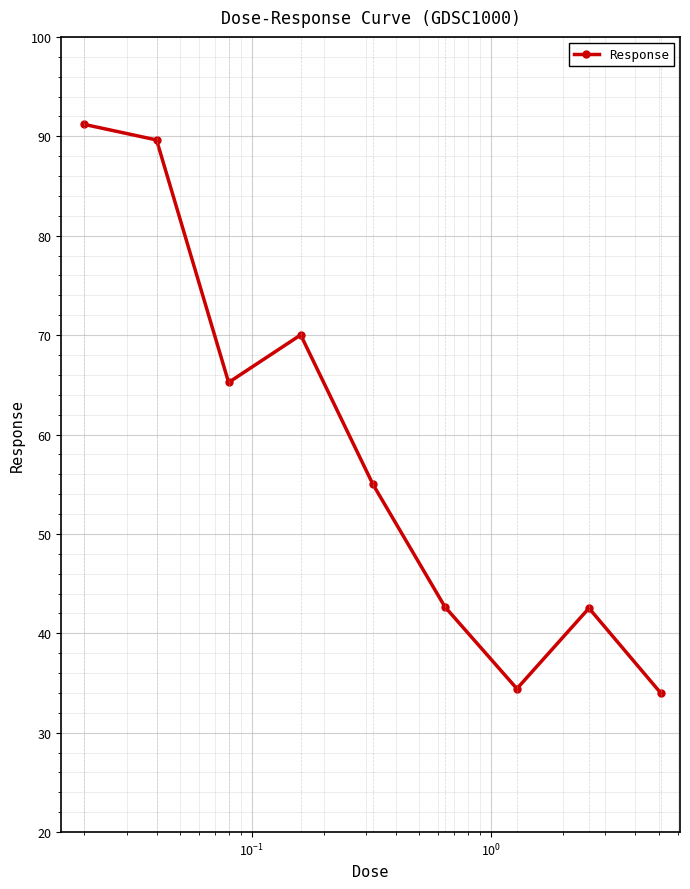

What is the average value?

58.3